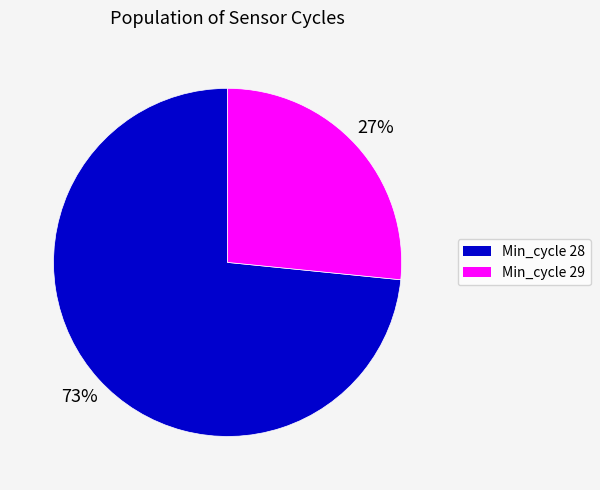

To the nearest percent, what is the average slice percentage?

50%